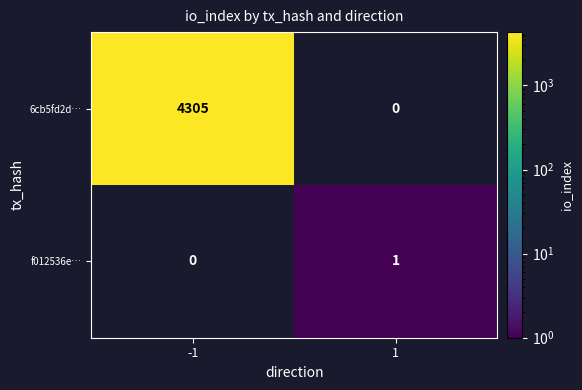

List the series in order of their peak value, lowest first.

f012536e…, 6cb5fd2d…